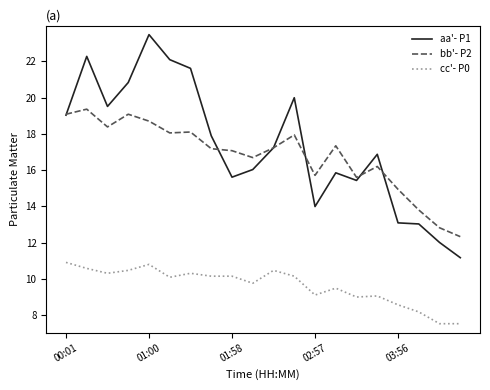

True or false: cc'- P0 and bb'- P2 intersect in this chart.

False